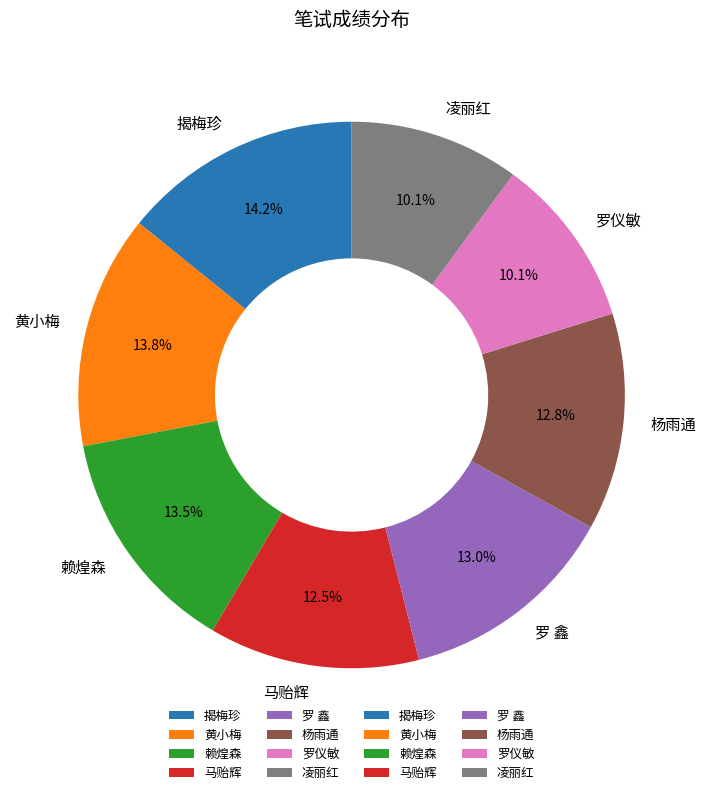

Is 罗 鑫 the majority of the pie?

No